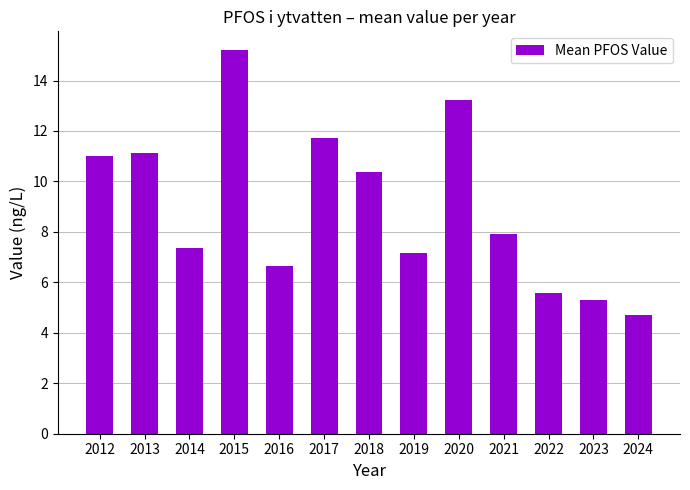

Which label corresponds to the largest value in the chart?

2015